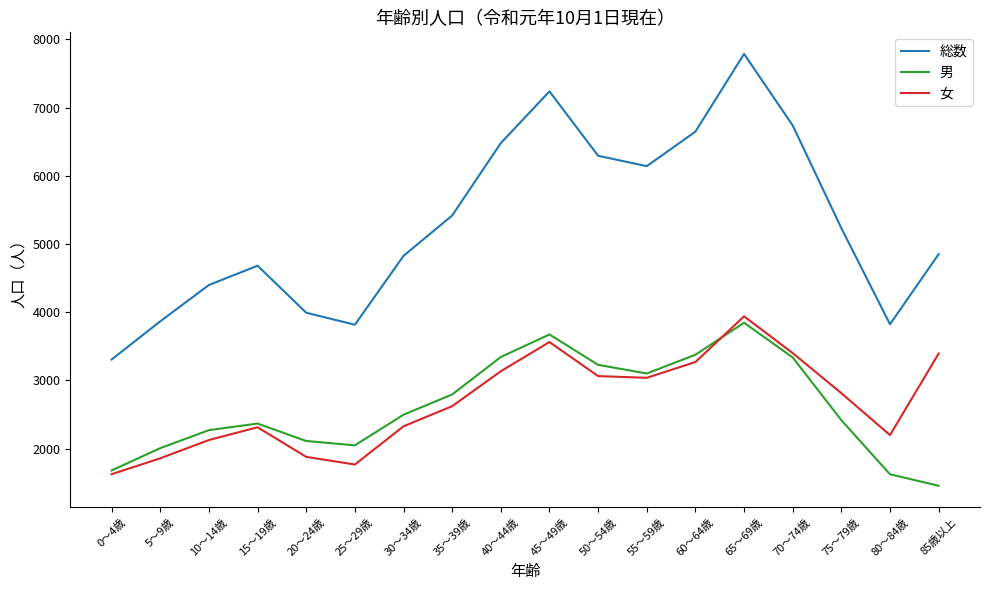

What are all the series names shown in the legend?

総数, 男, 女